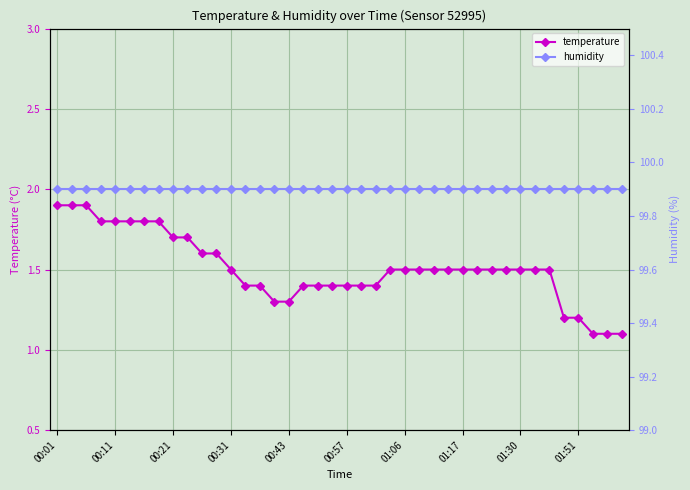

Reading right to left, list all the values displayed in this chart.

temperature: 1.1	1.1	1.1	1.2	1.2	1.5	1.5	1.5	1.5	1.5	1.5	1.5	1.5	1.5	1.5	1.5	1.5	1.4	1.4	1.4	1.4	1.4	1.4	1.3	1.3	1.4	1.4	1.5	1.6	1.6	1.7	1.7	1.8	1.8	1.8	1.8	1.8	1.9	1.9	1.9
humidity: 99.9	99.9	99.9	99.9	99.9	99.9	99.9	99.9	99.9	99.9	99.9	99.9	99.9	99.9	99.9	99.9	99.9	99.9	99.9	99.9	99.9	99.9	99.9	99.9	99.9	99.9	99.9	99.9	99.9	99.9	99.9	99.9	99.9	99.9	99.9	99.9	99.9	99.9	99.9	99.9